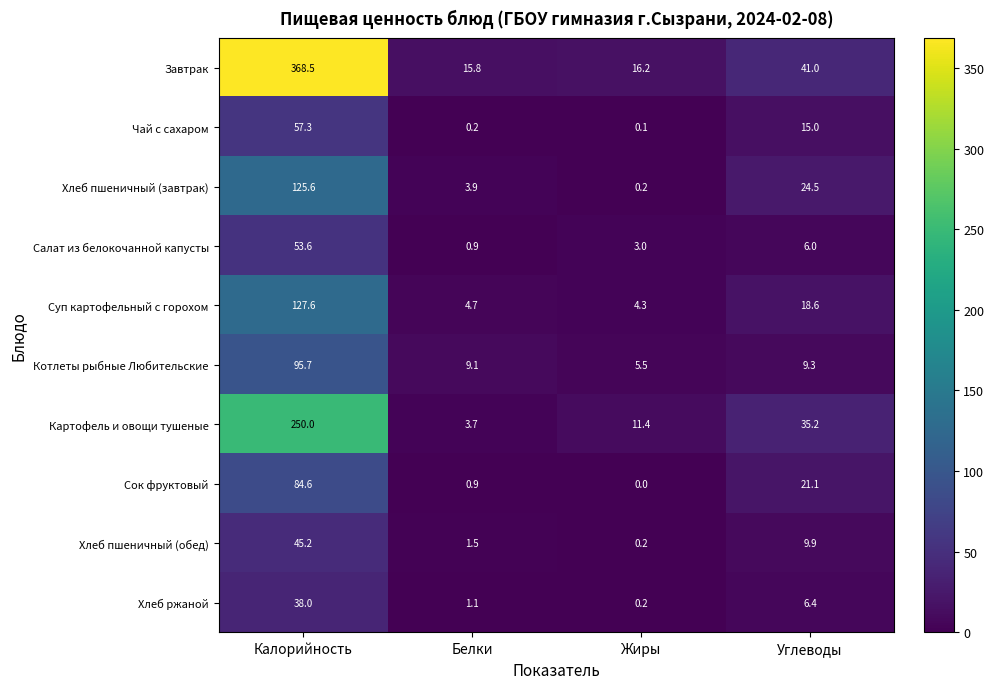

What is the difference between the highest and lowest values at Углеводы?

35.0